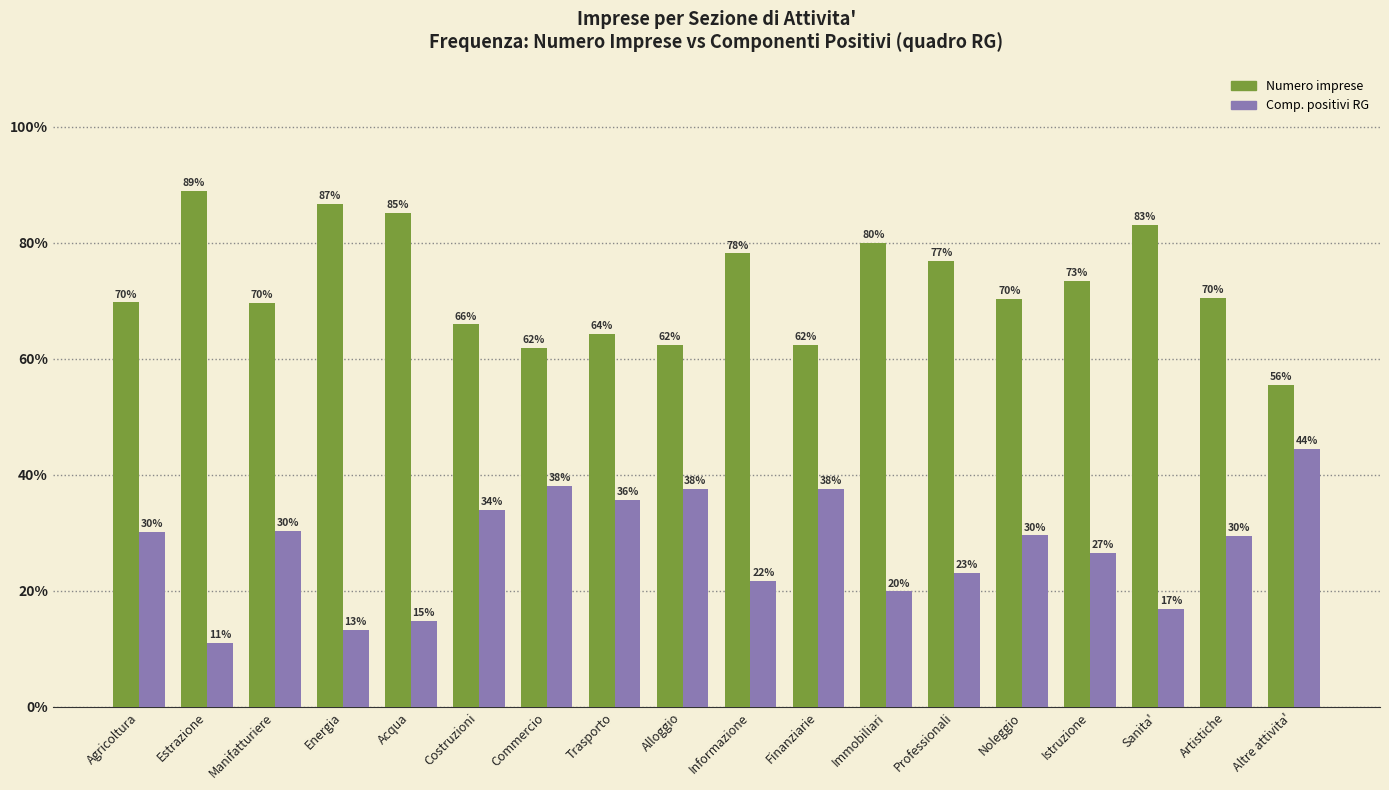

Are the bars horizontal?

No